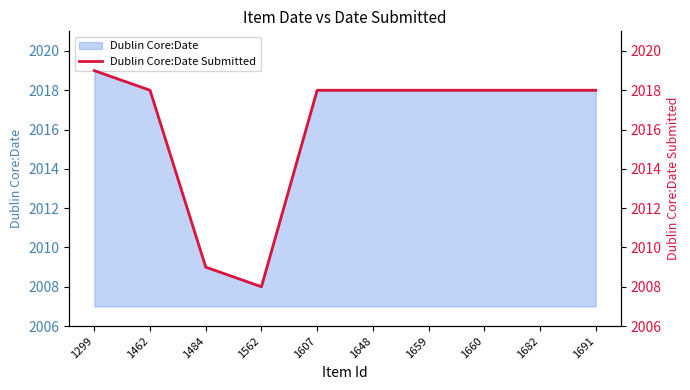

Does the chart display data point markers on the line(s)?

No